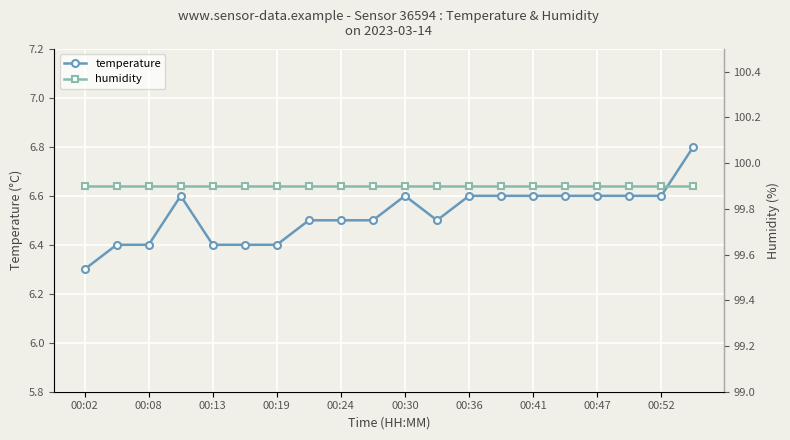

Which series has the largest total across all categories?

humidity